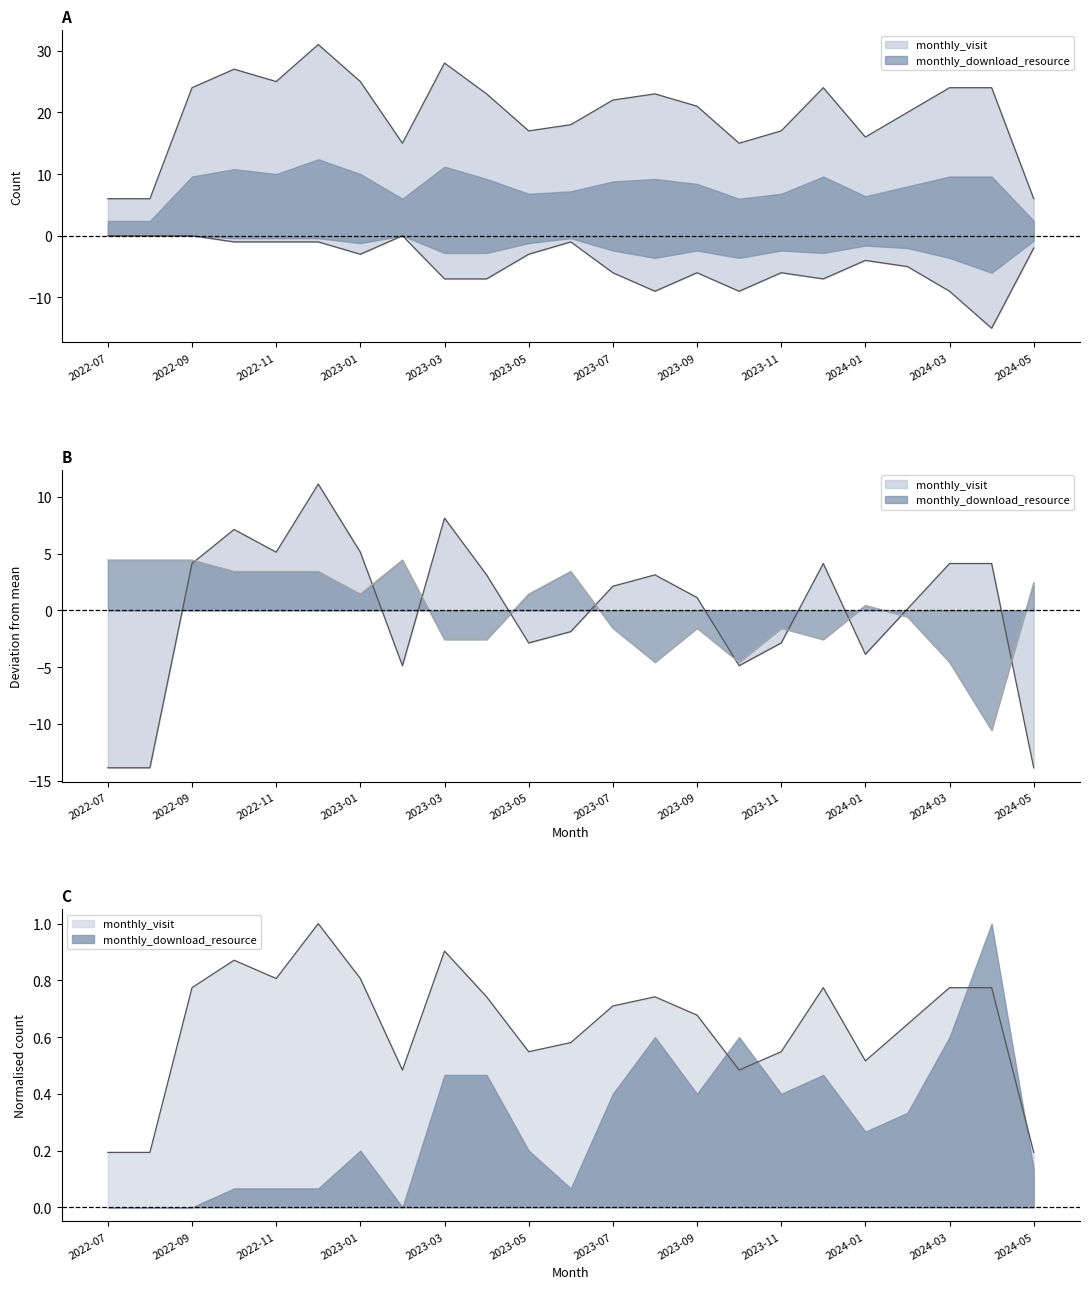

At which label does monthly_visit first exceed 22?

2022-09